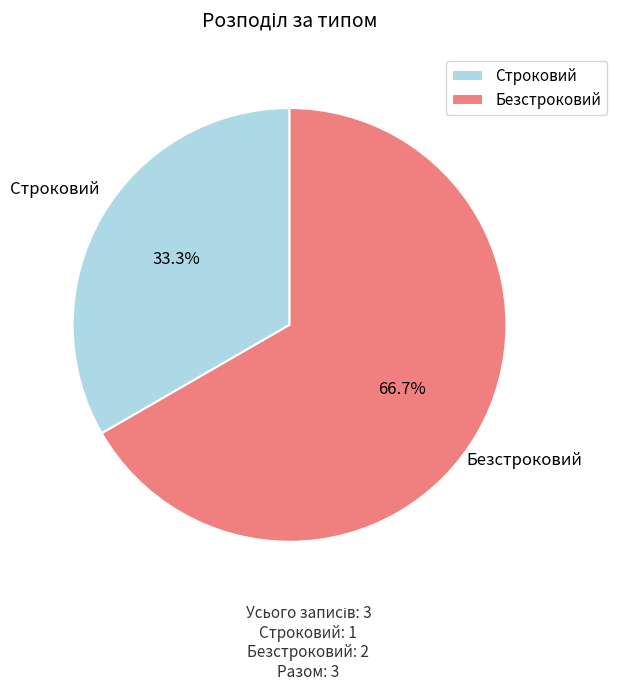

Which slice is the smallest?

Строковий